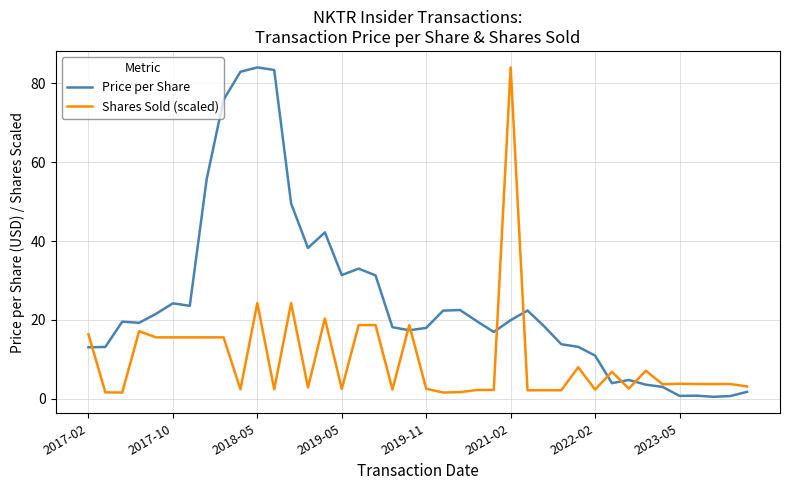

What is the greatest value displayed?

84.0